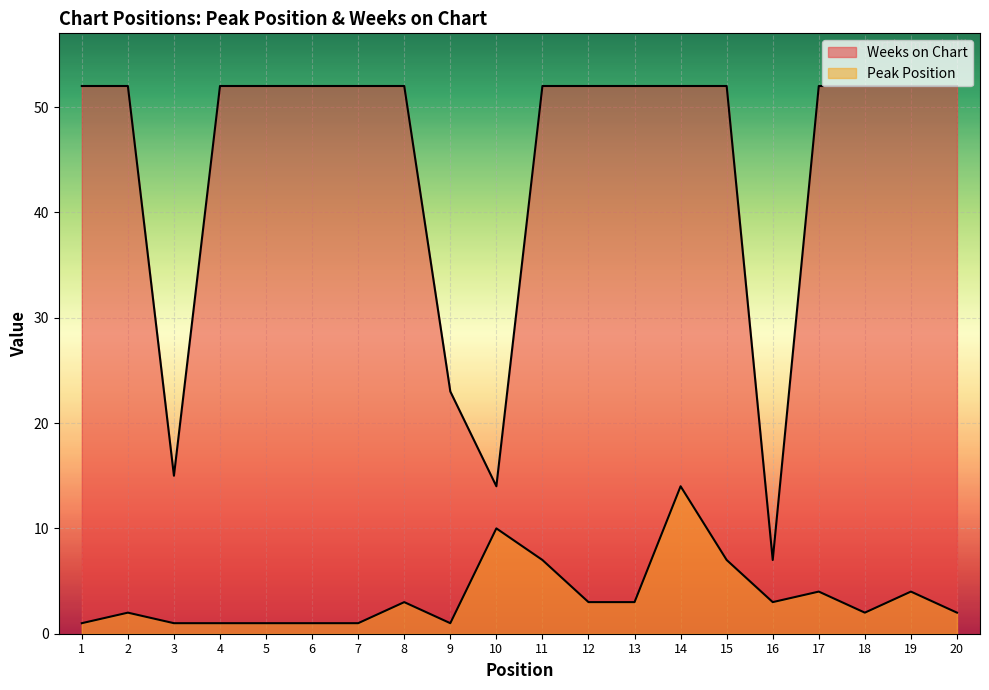

The value of Peak Position at 14 is 14. True or false?

True